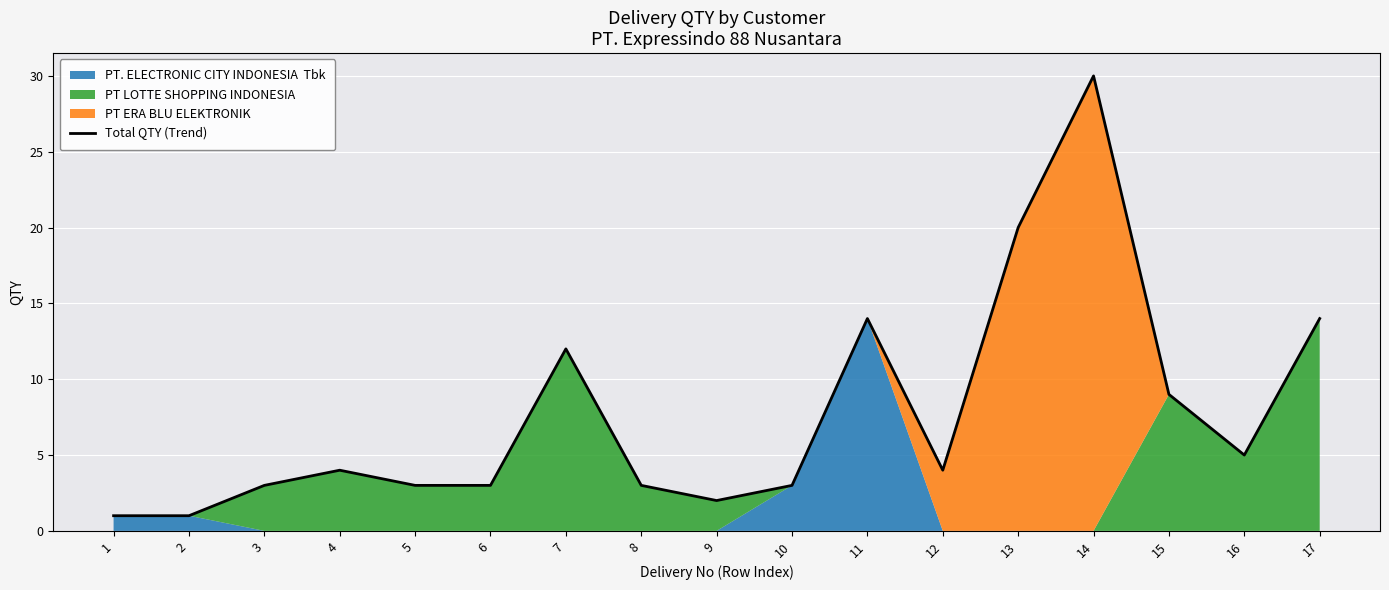

How many values are below 4?

8